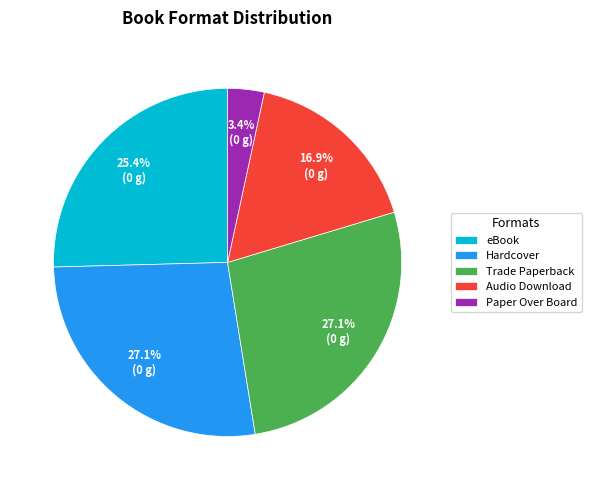

What is the ratio of the value at Trade Paperback to the value at Hardcover?

1.0